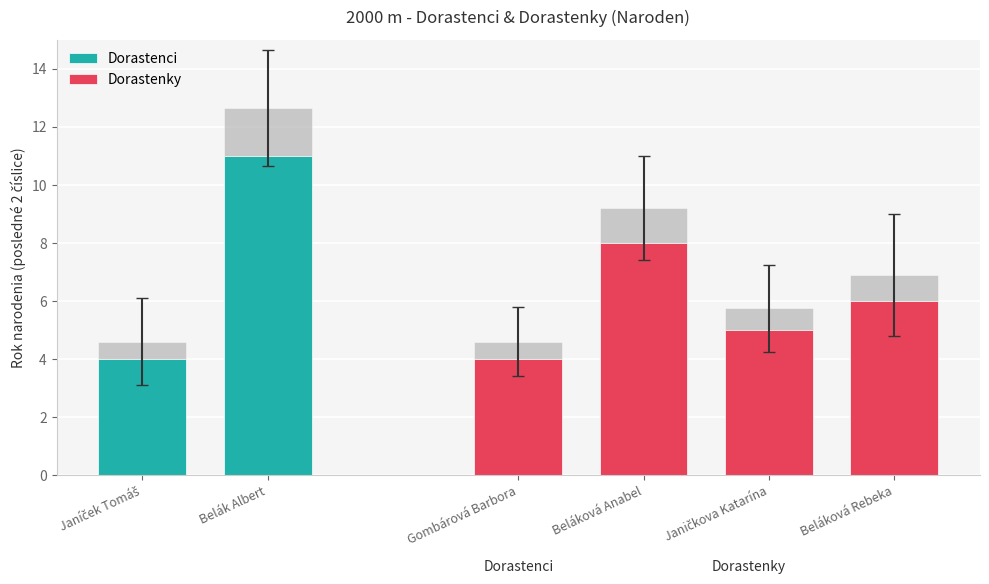

What value does the Dorastenky series have at Beláková Anabel?

8